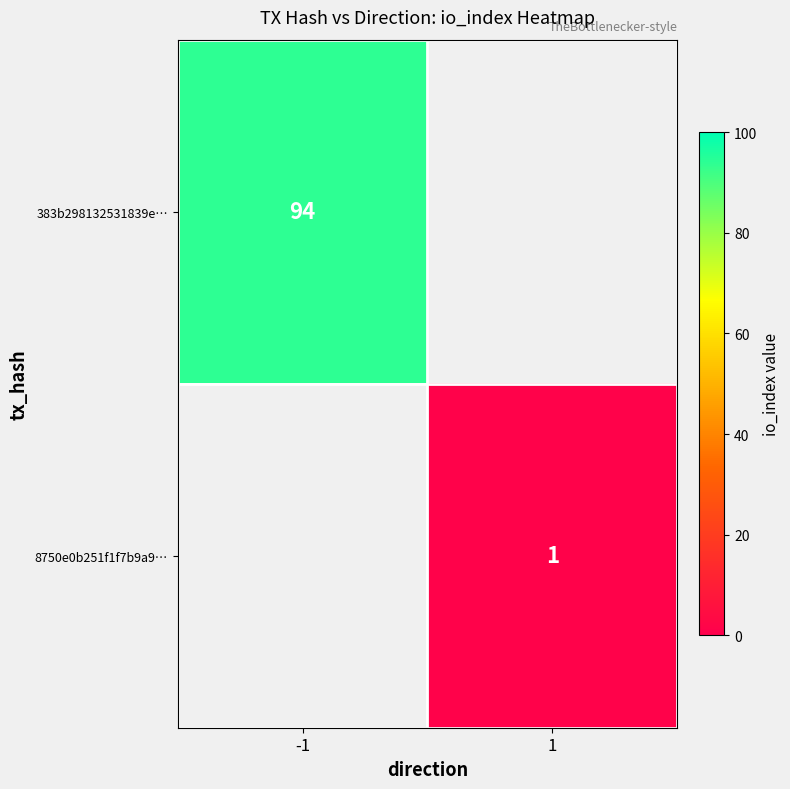

The value of 8750e0b251f1f7b9a9… at 1 is 1. True or false?

True